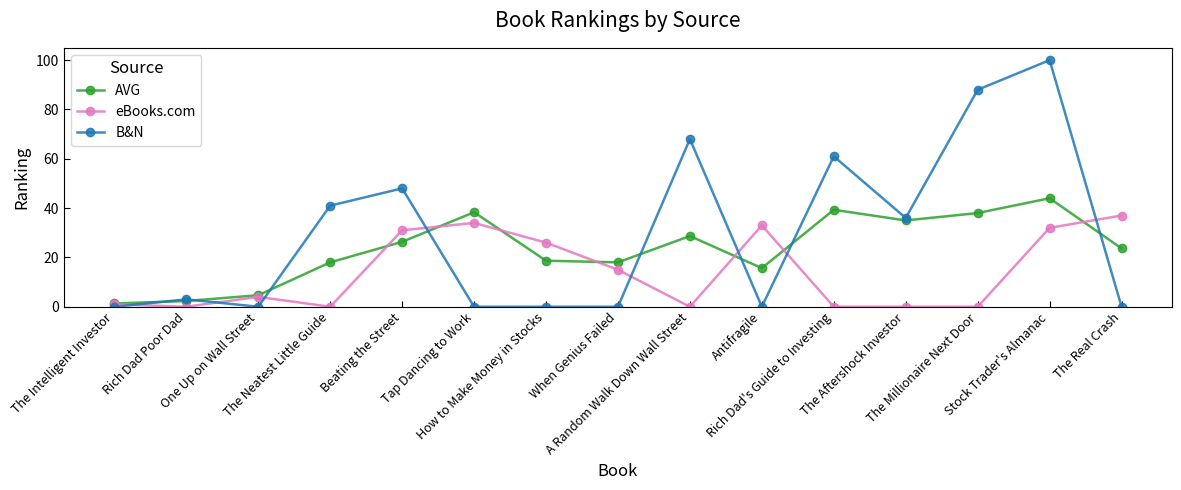

The value of eBooks.com at One Up on Wall Street is 4.0. True or false?

True